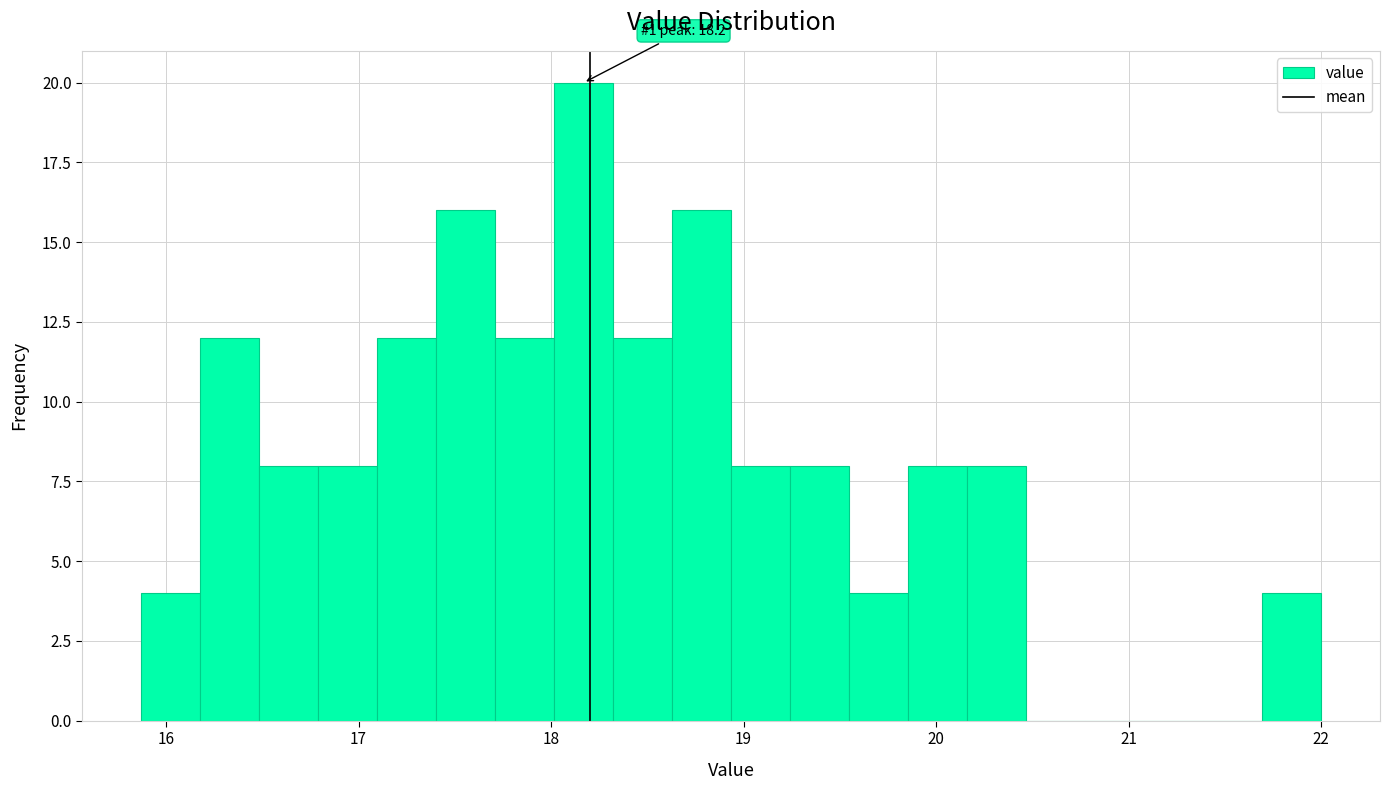

Around what value on the x-axis is the tallest bar? Give the approximate position of its centre, as read against the axis.

18.2